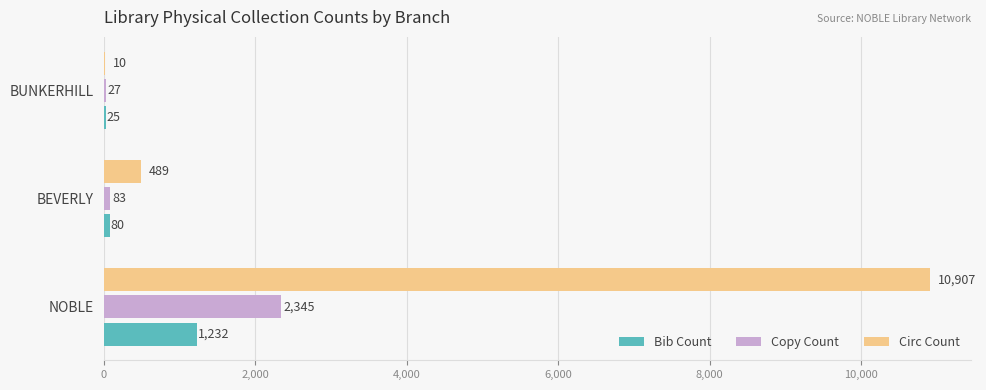

Between NOBLE and BEVERLY, which series saw the biggest shift?

Circ Count